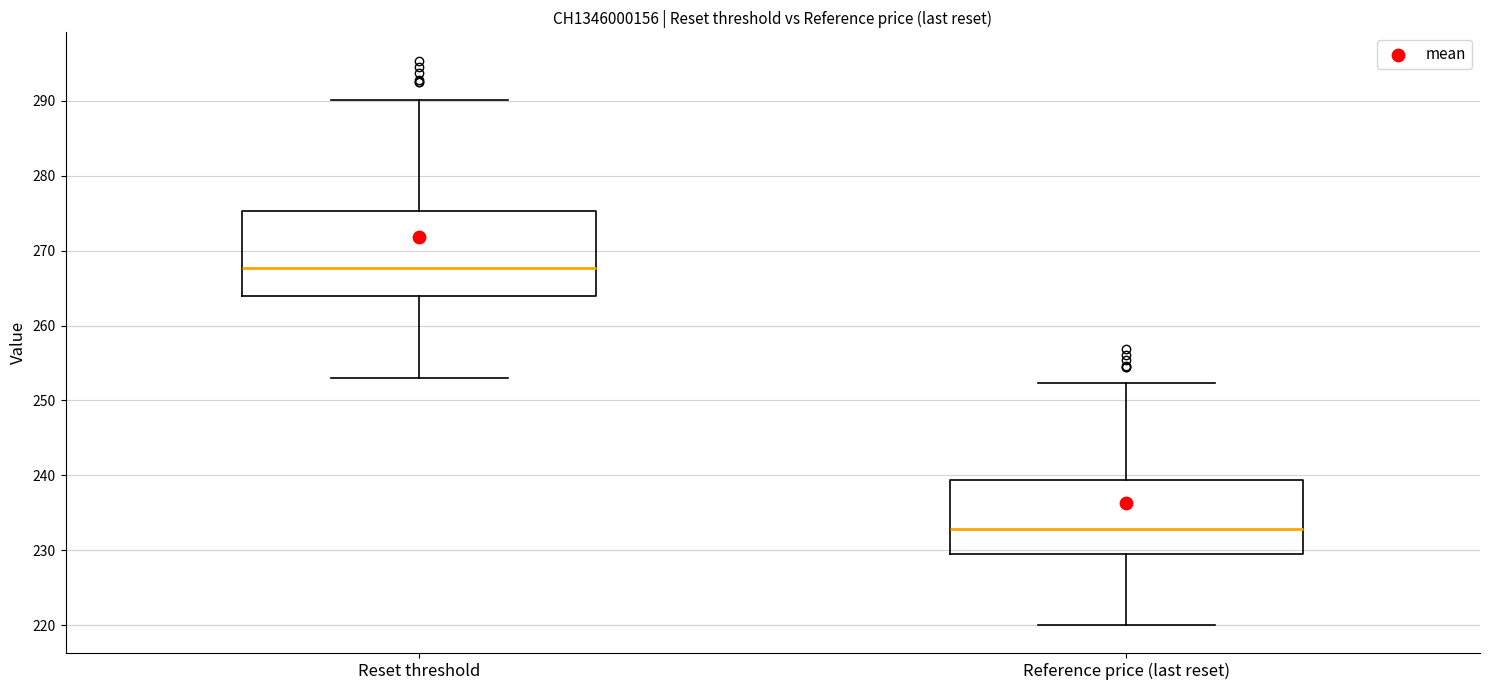

Which box is the tallest, from its lower edge to its upper edge?

Reset threshold